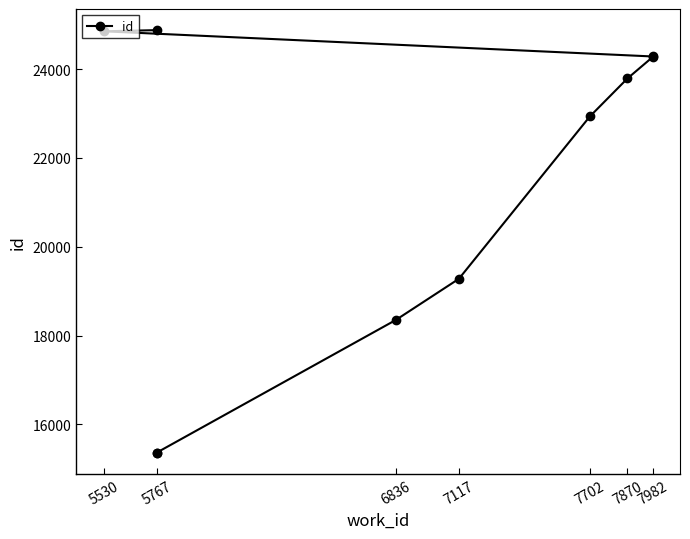

The chart shows a value of 10909 at 7870. True or false?

False